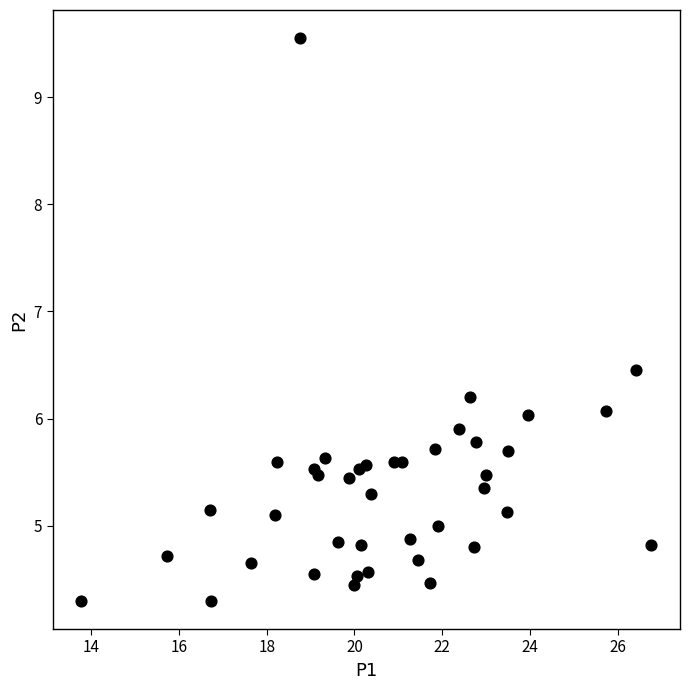

What is the range of X values (max minus min)?

13.0